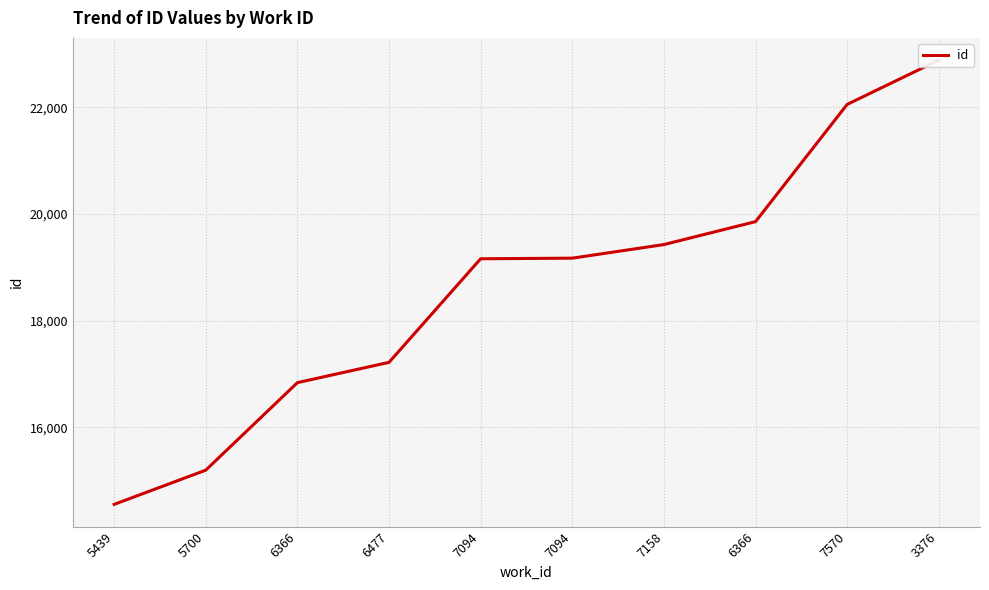

What is the change in value from 6366 to 7570?

+2199